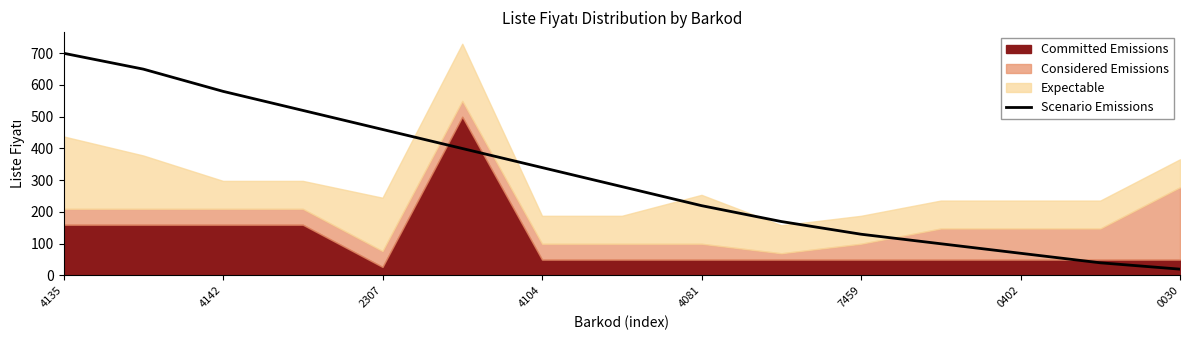

True or false: Scenario Emissions has a value of 70 at 0402.

True